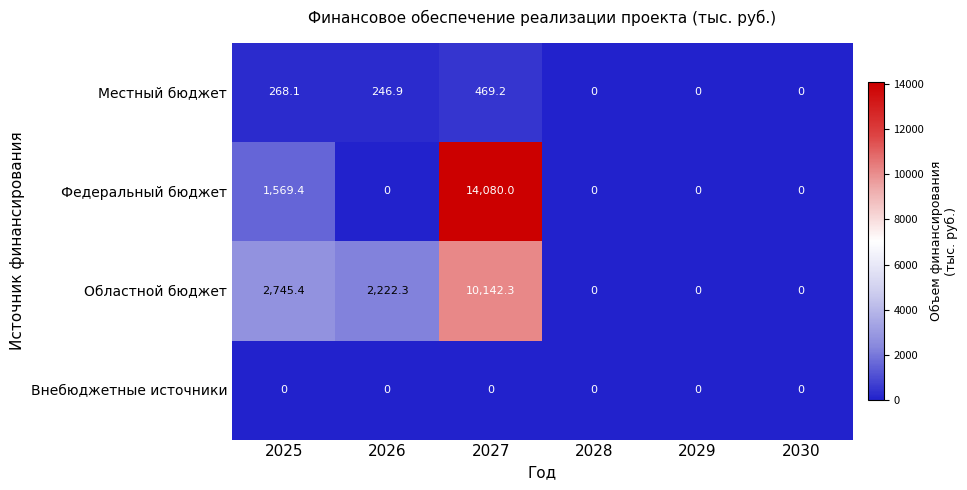

Which series has the largest total across all categories?

Федеральный бюджет